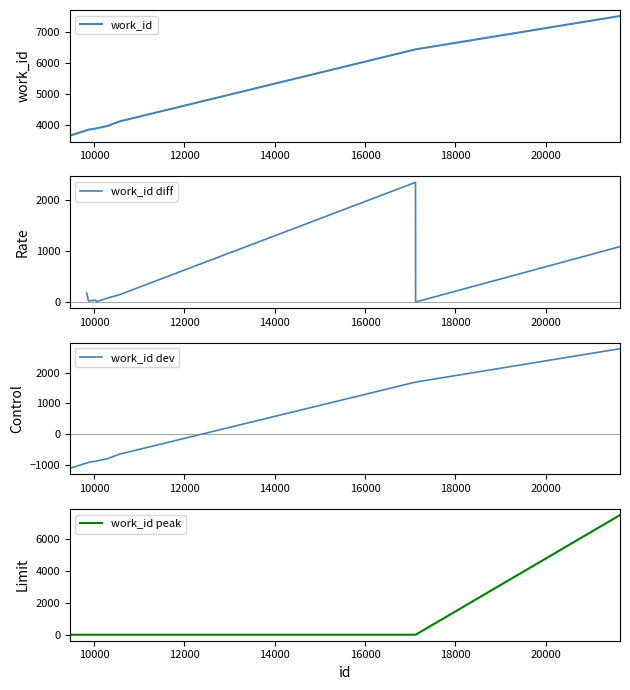

Rank the categories by value from highest to lowest.

21641, 17116, 17118, 10562, 10309, 10056, 10038, 9880, 9840, 9468